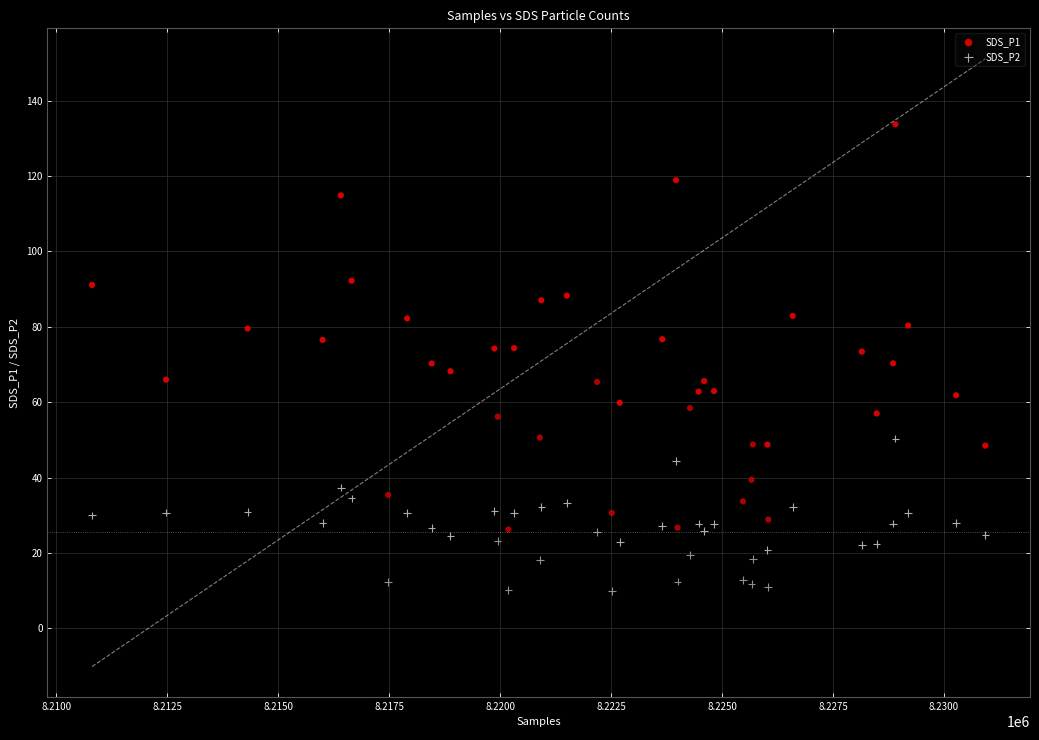

Which series has the largest Y range (max minus min)?

SDS_P1